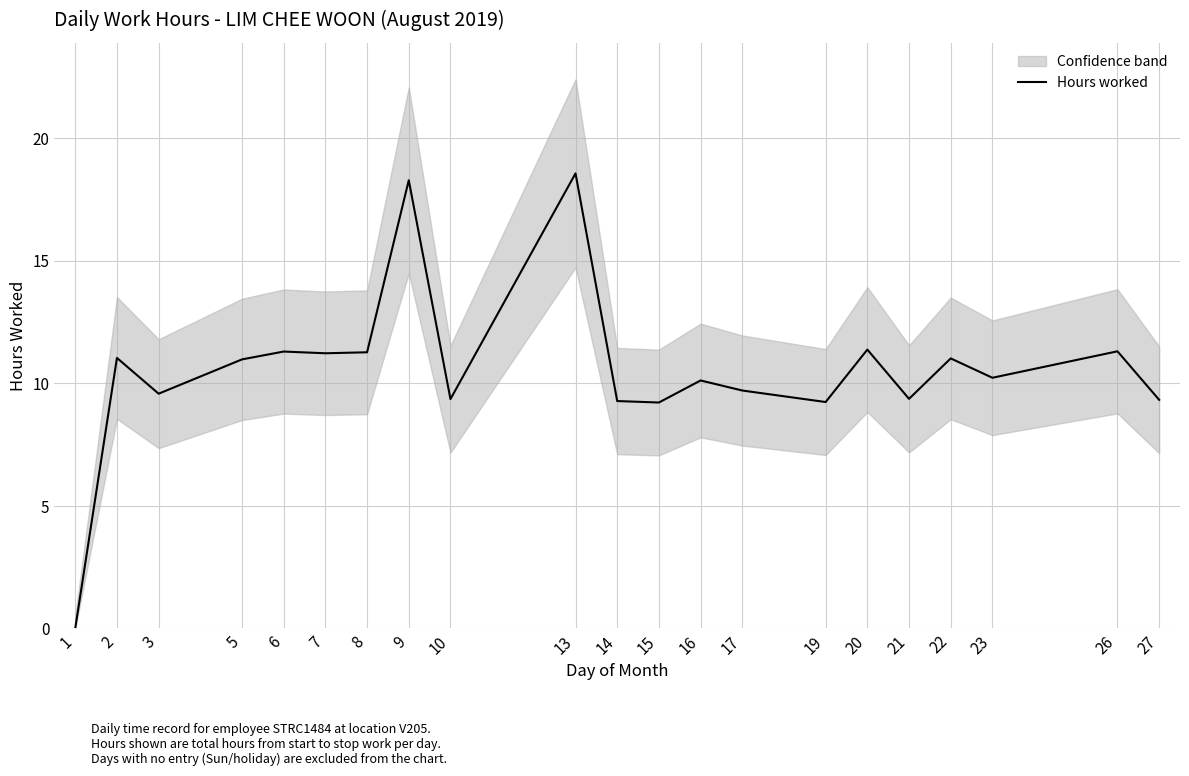

The value at 2 is 11.0. True or false?

True